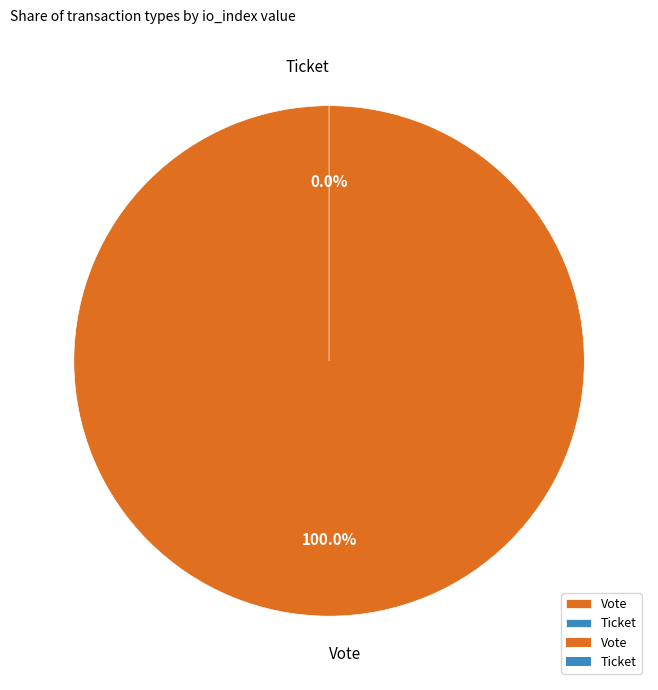

To the nearest percent, what is the average slice percentage?

50%